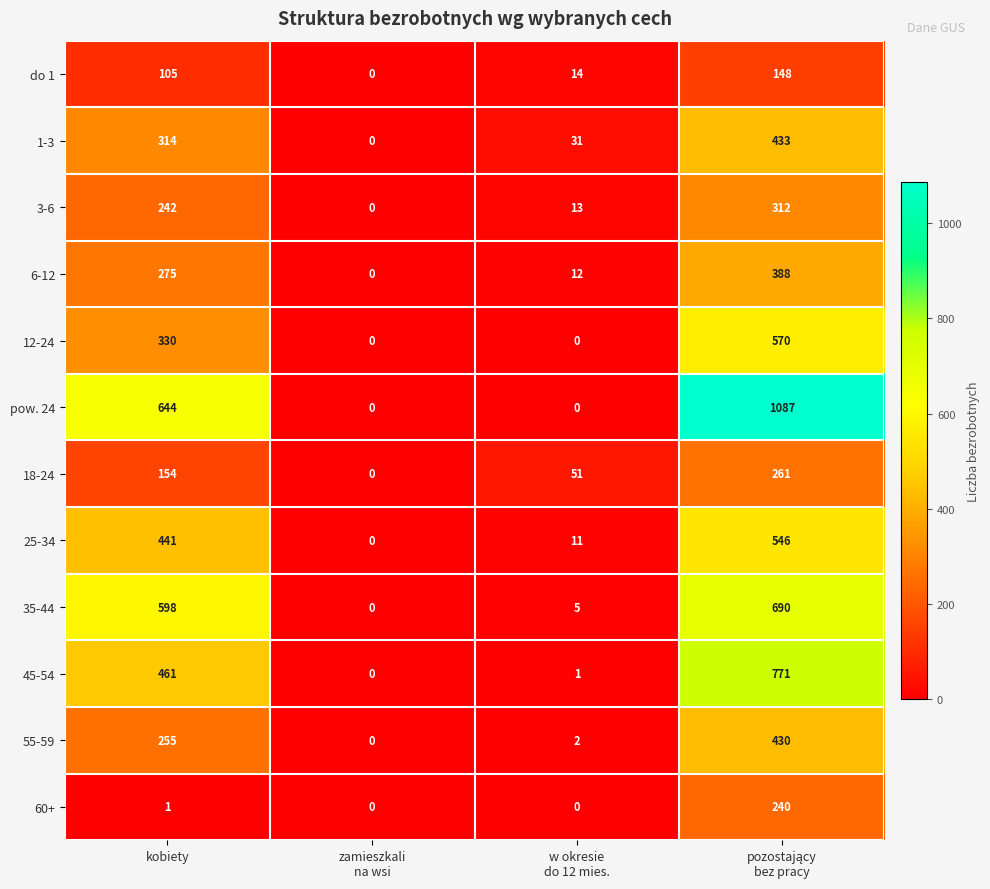

Is it true that 1-3 equals 211 at kobiety?

False